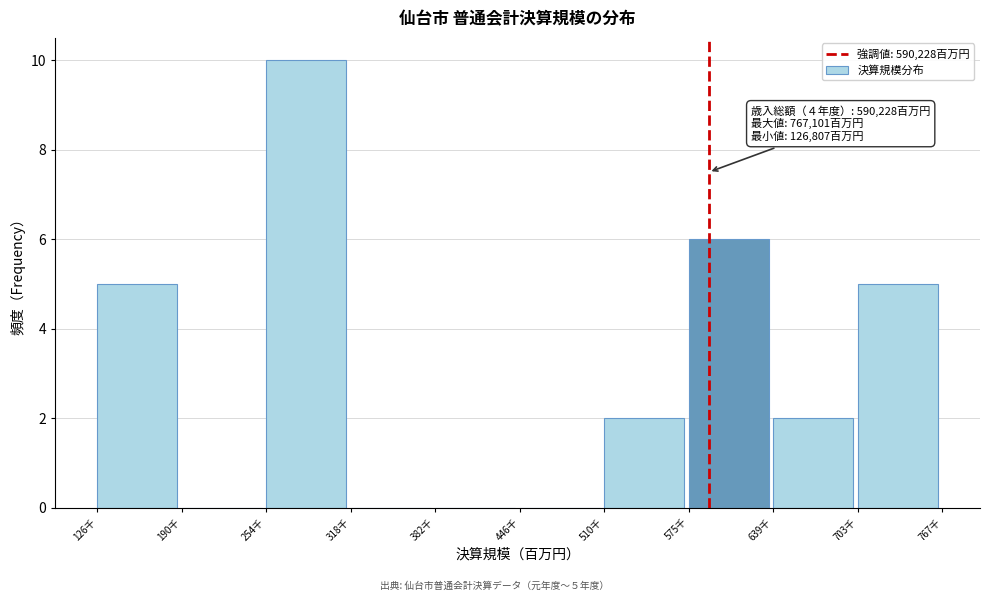

Reading left to right, extract all data points from this chart.

126千=5	190千=0	254千=10	318千=0	382千=0	446千=0	510千=2	575千=6	639千=2	703千=5